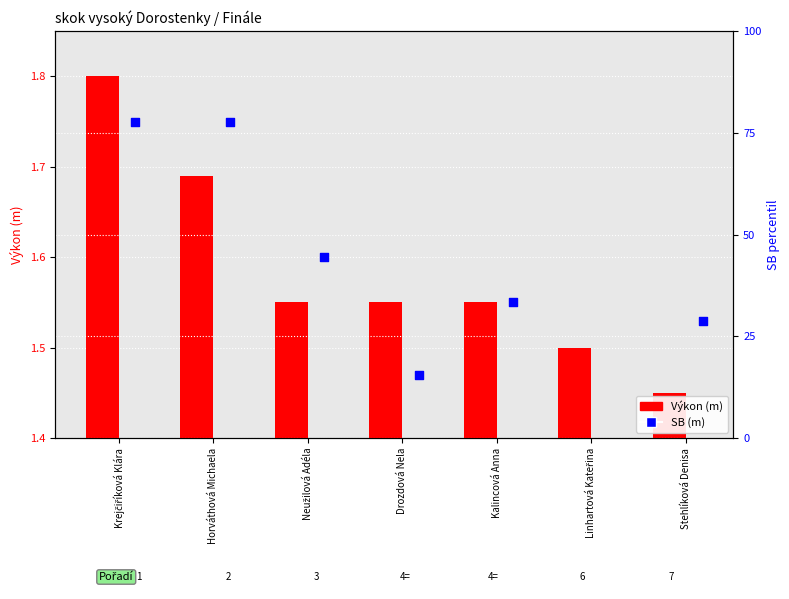

Which series has the largest total across all categories?

SB